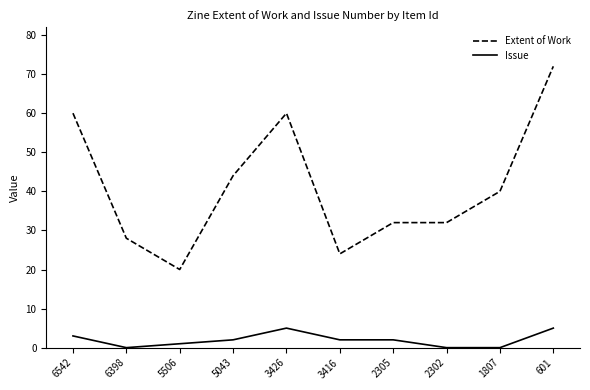

How many distinct data groups are displayed?

2